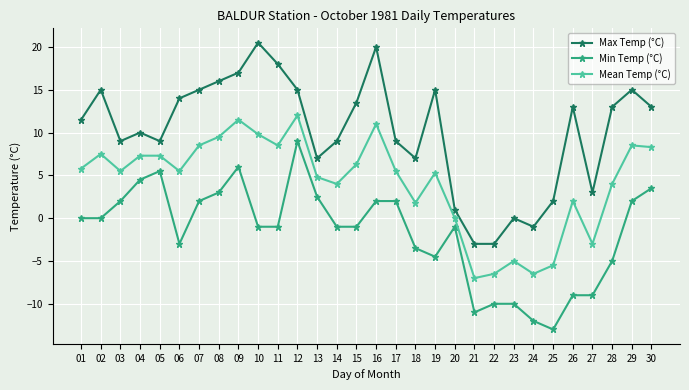

Which series has the largest total across all categories?

Max Temp (°C)